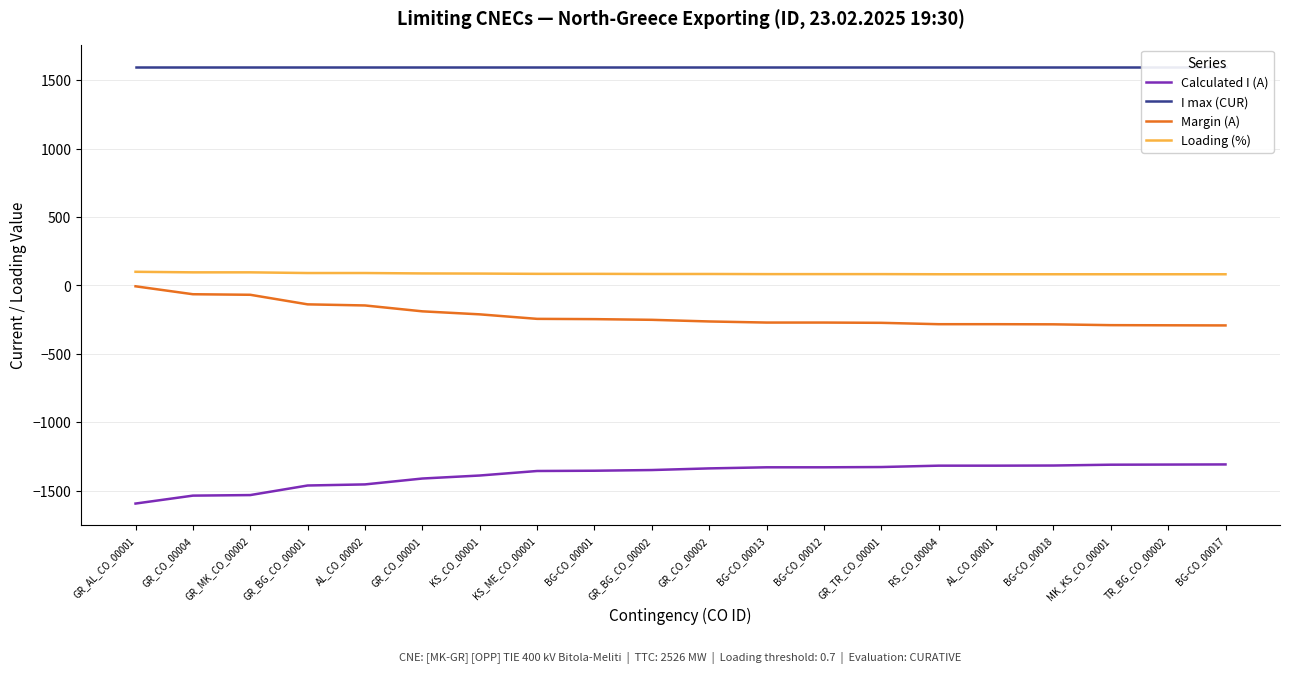

At how many categories does at least one series exceed 1031?

20